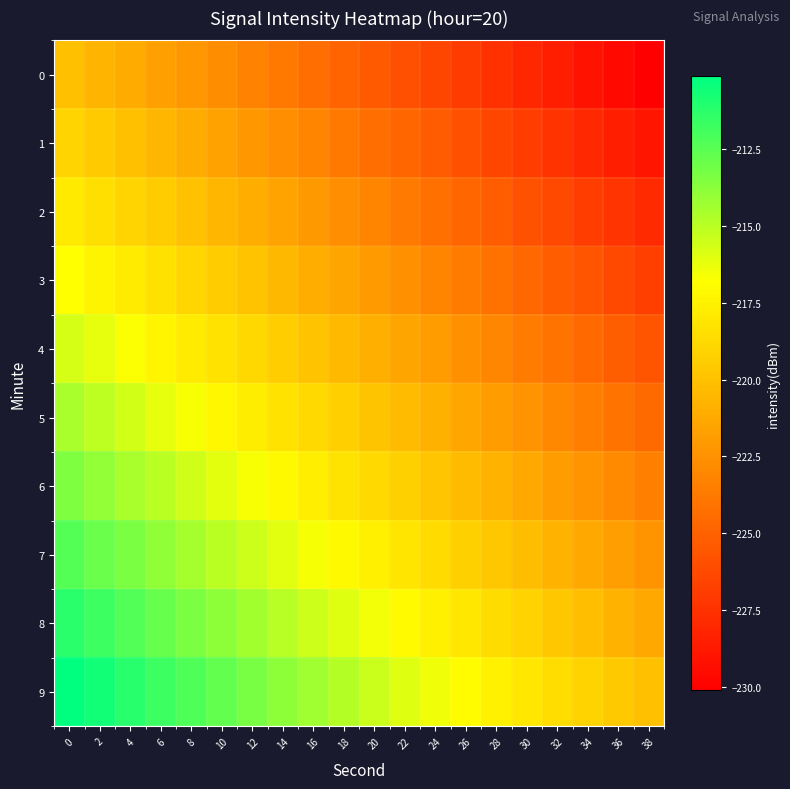

Reading right to left, what are all the values shown in this chart?

0: 38=-230.1	36=-229.6	34=-229.1	32=-228.5	30=-228.0	28=-227.5	26=-227.0	24=-226.4	22=-225.9	20=-225.4	18=-224.9	16=-224.3	14=-223.8	12=-223.3	10=-222.8	8=-222.2	6=-221.7	4=-221.2	2=-220.6	0=-220.1
1: 38=-229.0	36=-228.5	34=-228.0	32=-227.4	30=-226.9	28=-226.4	26=-225.9	24=-225.3	22=-224.8	20=-224.3	18=-223.7	16=-223.2	14=-222.7	12=-222.2	10=-221.6	8=-221.1	6=-220.6	4=-220.1	2=-219.5	0=-219.0
2: 38=-227.9	36=-227.4	34=-226.8	32=-226.3	30=-225.8	28=-225.3	26=-224.7	24=-224.2	22=-223.7	20=-223.2	18=-222.6	16=-222.1	14=-221.6	12=-221.1	10=-220.5	8=-220.0	6=-219.5	4=-219.0	2=-218.4	0=-217.9
3: 38=-226.8	36=-226.3	34=-225.7	32=-225.2	30=-224.7	28=-224.2	26=-223.6	24=-223.1	22=-222.6	20=-222.1	18=-221.5	16=-221.0	14=-220.5	12=-219.9	10=-219.4	8=-218.9	6=-218.4	4=-217.8	2=-217.3	0=-216.8
4: 38=-225.7	36=-225.2	34=-224.6	32=-224.1	30=-223.6	28=-223.0	26=-222.5	24=-222.0	22=-221.5	20=-220.9	18=-220.4	16=-219.9	14=-219.4	12=-218.8	10=-218.3	8=-217.8	6=-217.3	4=-216.7	2=-216.2	0=-215.7
5: 38=-224.6	36=-224.0	34=-223.5	32=-223.0	30=-222.5	28=-221.9	26=-221.4	24=-220.9	22=-220.4	20=-219.8	18=-219.3	16=-218.8	14=-218.3	12=-217.7	10=-217.2	8=-216.7	6=-216.1	4=-215.6	2=-215.1	0=-214.6
6: 38=-223.5	36=-222.9	34=-222.4	32=-221.9	30=-221.4	28=-220.8	26=-220.3	24=-219.8	22=-219.2	20=-218.7	18=-218.2	16=-217.7	14=-217.1	12=-216.6	10=-216.1	8=-215.6	6=-215.0	4=-214.5	2=-214.0	0=-213.5
7: 38=-222.3	36=-221.8	34=-221.3	32=-220.8	30=-220.2	28=-219.7	26=-219.2	24=-218.7	22=-218.1	20=-217.6	18=-217.1	16=-216.6	14=-216.0	12=-215.5	10=-215.0	8=-214.5	6=-213.9	4=-213.4	2=-212.9	0=-212.3
8: 38=-221.2	36=-220.7	34=-220.2	32=-219.7	30=-219.1	28=-218.6	26=-218.1	24=-217.6	22=-217.0	20=-216.5	18=-216.0	16=-215.4	14=-214.9	12=-214.4	10=-213.9	8=-213.3	6=-212.8	4=-212.3	2=-211.8	0=-211.2
9: 38=-220.1	36=-219.6	34=-219.1	32=-218.5	30=-218.0	28=-217.5	26=-217.0	24=-216.4	22=-215.9	20=-215.4	18=-214.9	16=-214.3	14=-213.8	12=-213.3	10=-212.8	8=-212.2	6=-211.7	4=-211.2	2=-210.6	0=-210.1